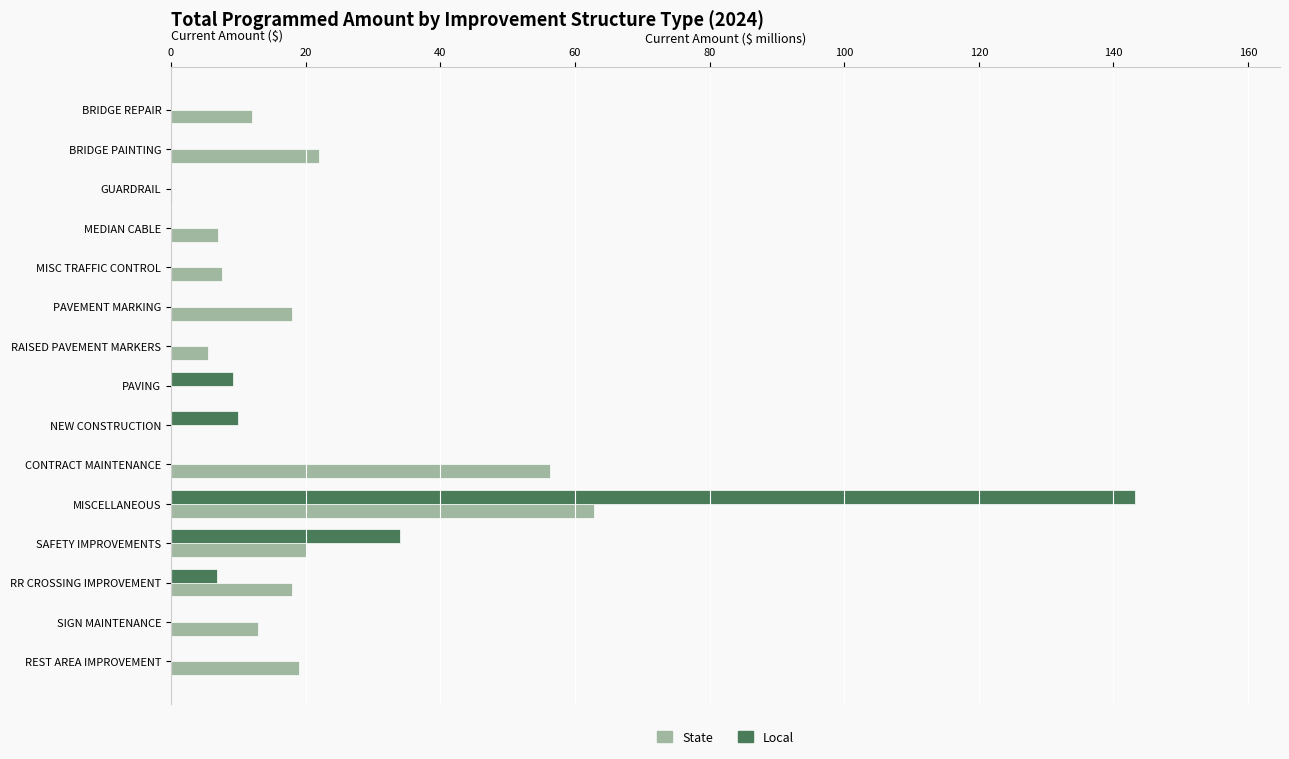

Is it true that State equals 83.3 at MISCELLANEOUS?

False